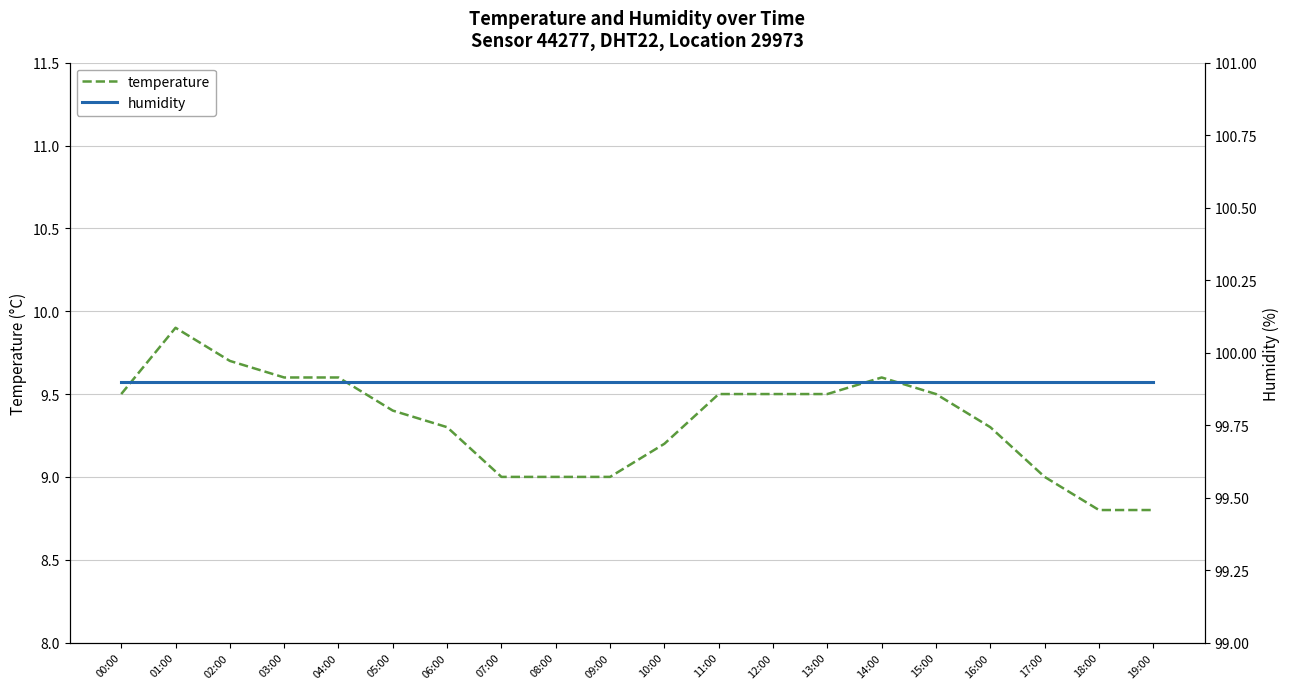

How many data points in temperature are less than 9?

2